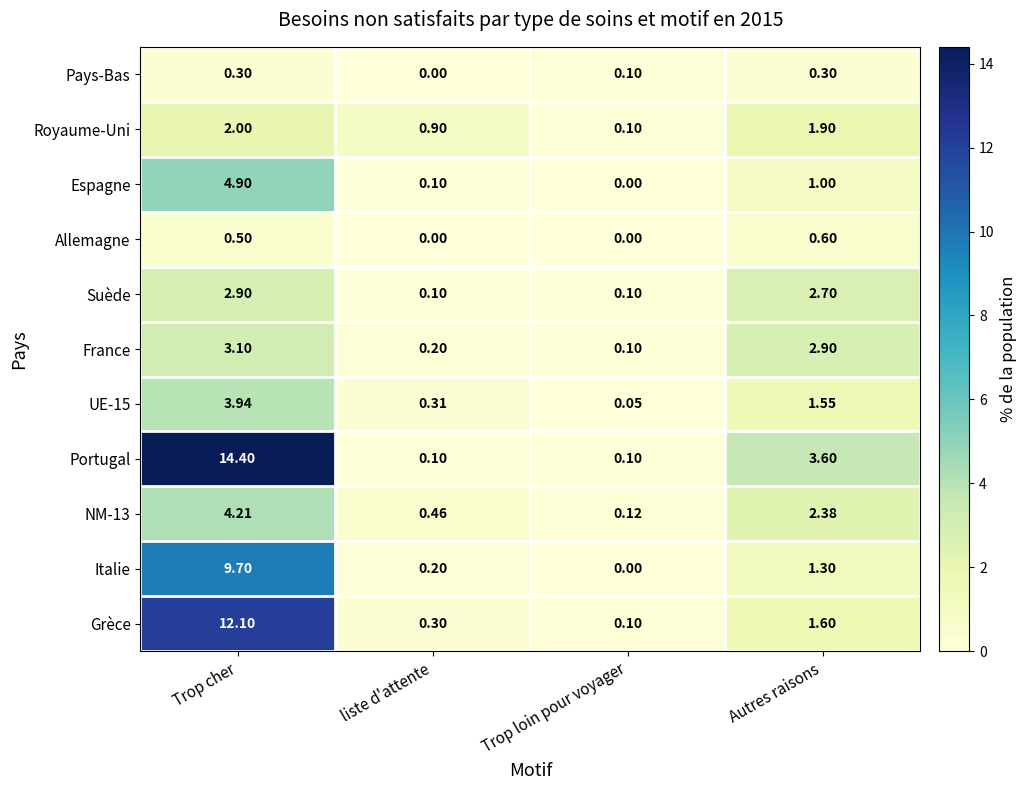

Where is Royaume-Uni nearest to the value 1?

liste d'attente